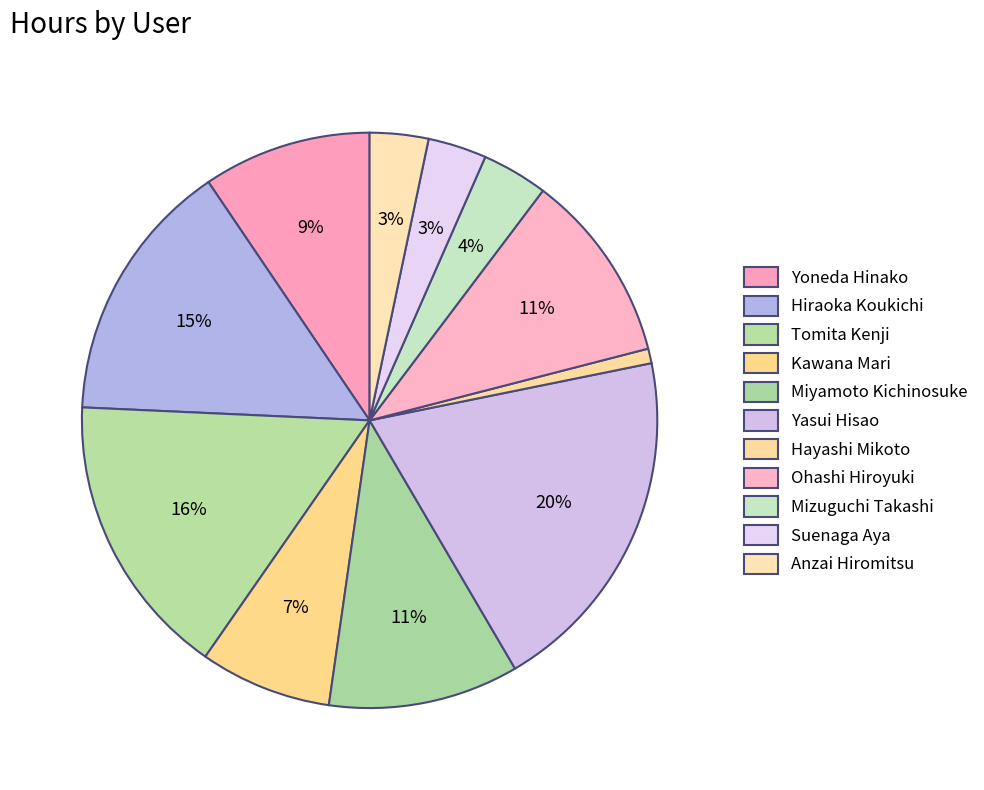

To the nearest percent, what portion does Tomita Kenji represent?

16%